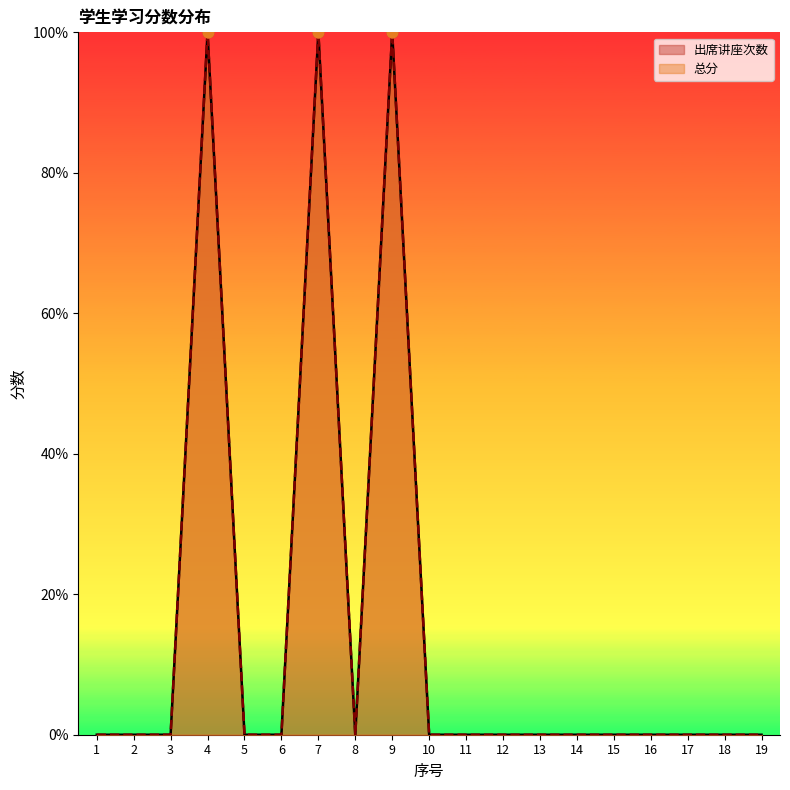

At which category is the sum across all series the highest?

4